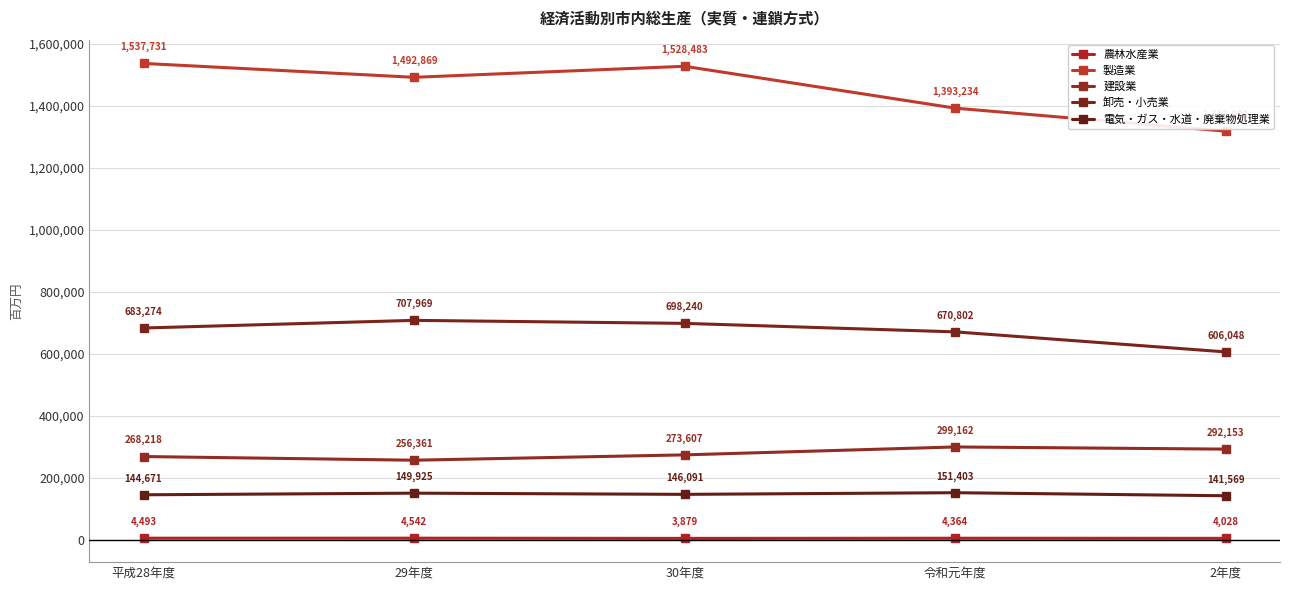

Rank the series by their maximum value, from lowest to highest.

農林水産業, 電気・ガス・水道・廃棄物処理業, 建設業, 卸売・小売業, 製造業